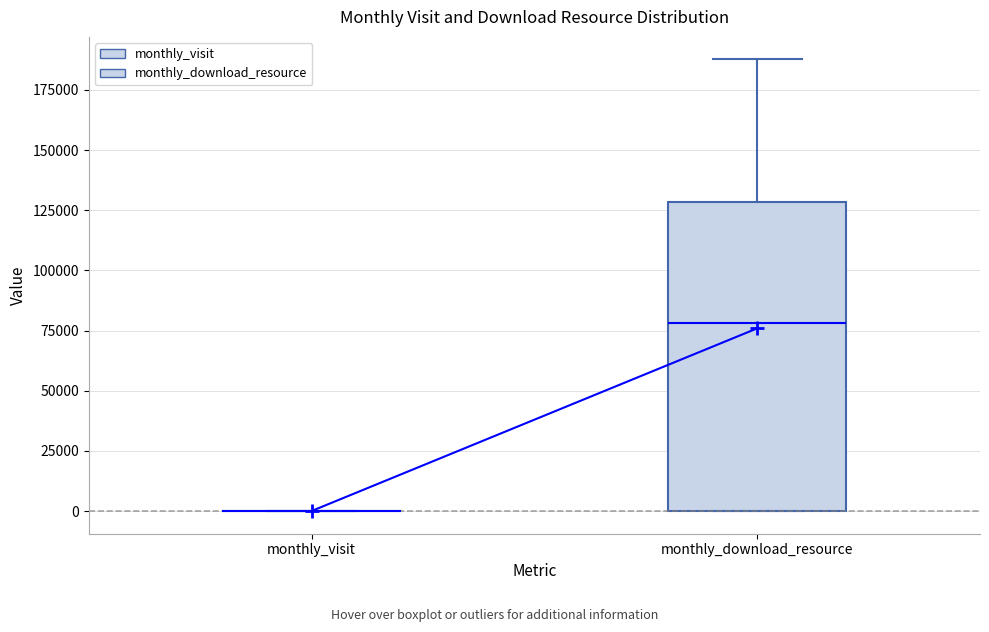

Reading left to right, read every box against the y-axis: the position of its median line, the range the box covers, and the ends of its whiskers. The values are not printed on the chart, so give them approximately, as read against the axis.

monthly_visit: box collapsed to a line at 0, whiskers 0 to 0
monthly_download_resource: median 80000, box 0 to 130000, whiskers 0 to 190000